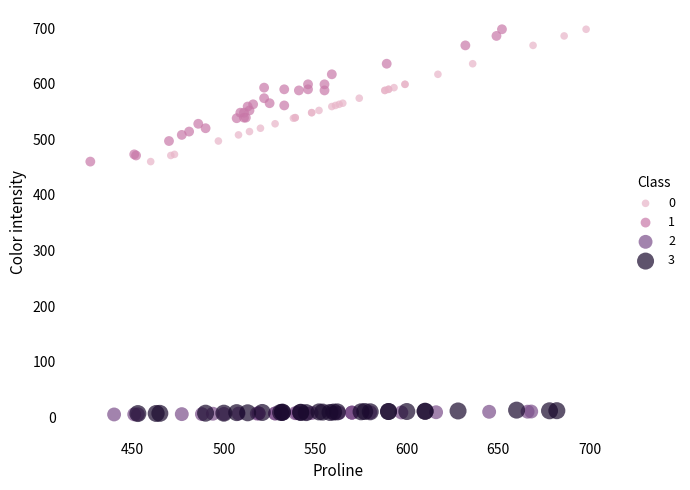

What are all the series names shown in the legend?

0, 1, 2, 3